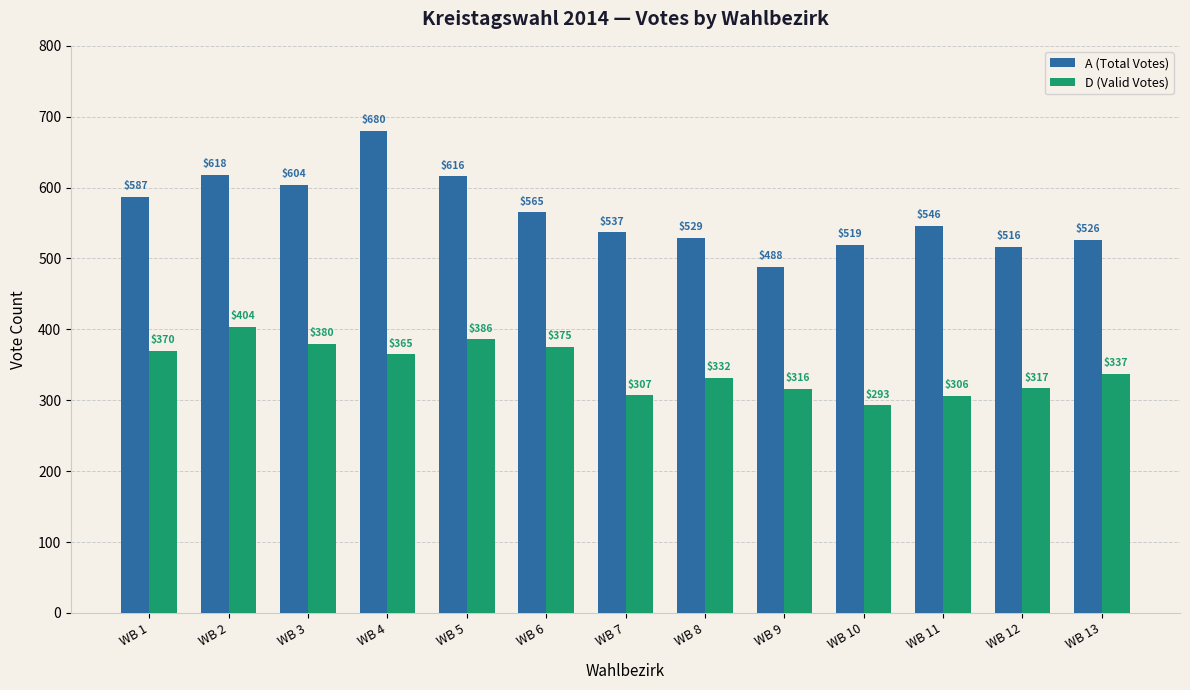

What value does the A (Total Votes) series have at WB 6, to the nearest 50?

550